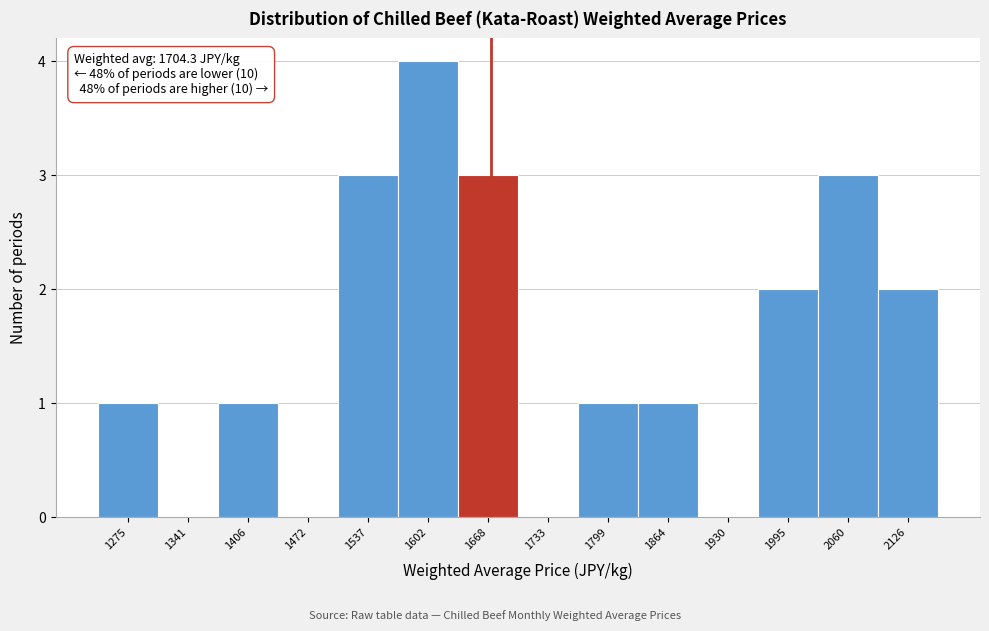

Reading left to right, extract all data points from this chart.

1275=1	1341=0	1406=1	1472=0	1537=3	1602=4	1668=3	1733=0	1799=1	1864=1	1930=0	1995=2	2060=3	2126=2